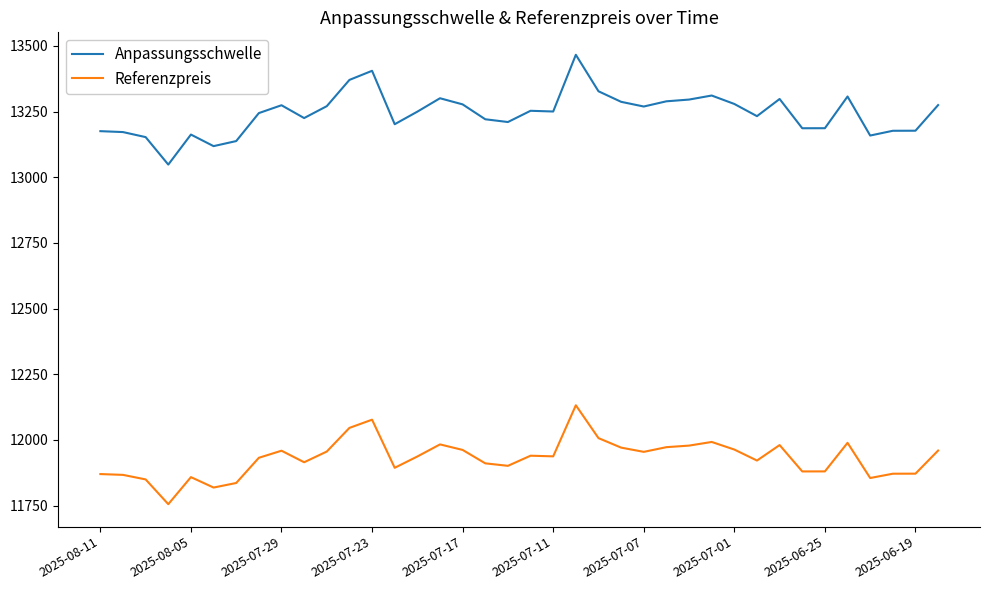

What is the average value of the Referenzpreis series?

11931.1